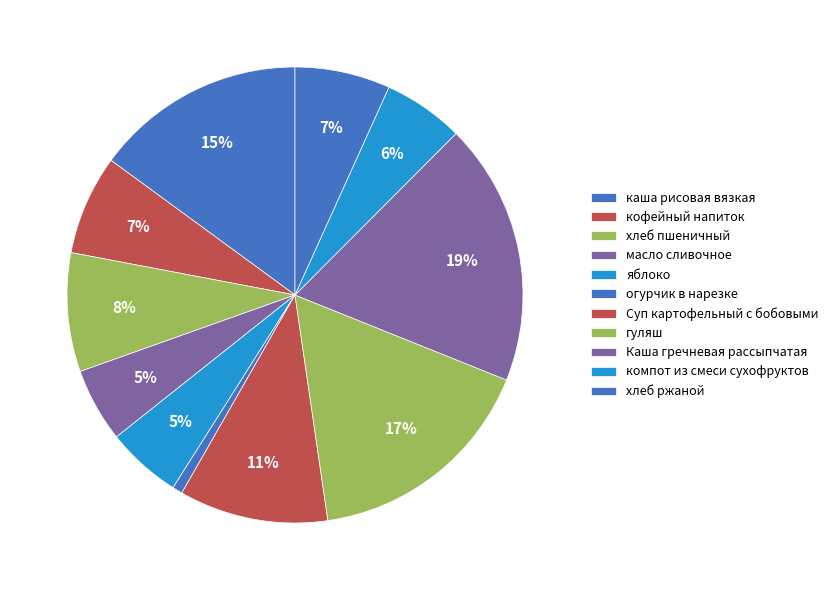

How much of the chart is everything except каша рисовая вязкая?

85.1%